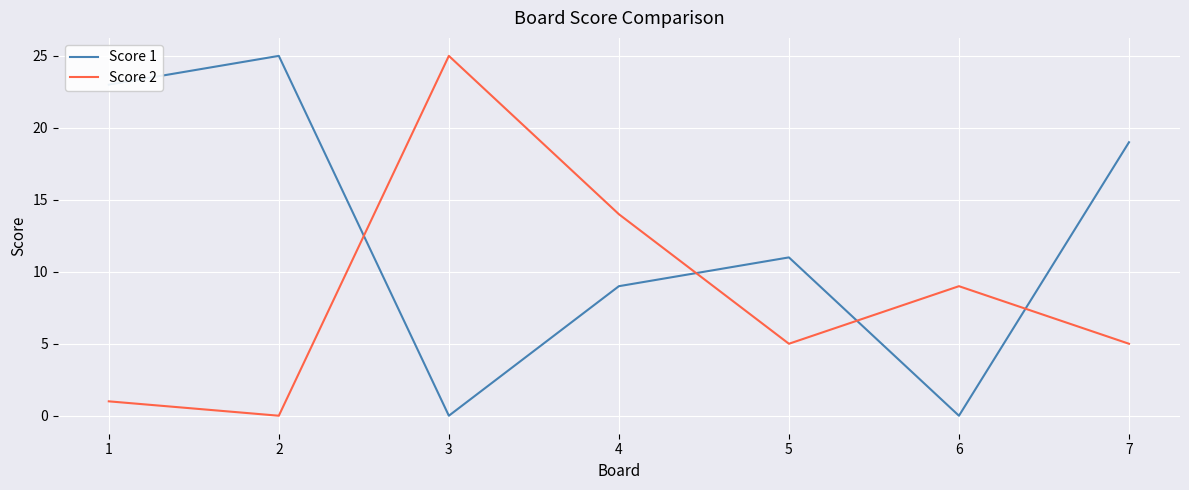

Reading left to right, list all the values displayed in this chart.

Score 1: 23	25	0	9	11	0	19
Score 2: 1	0	25	14	5	9	5